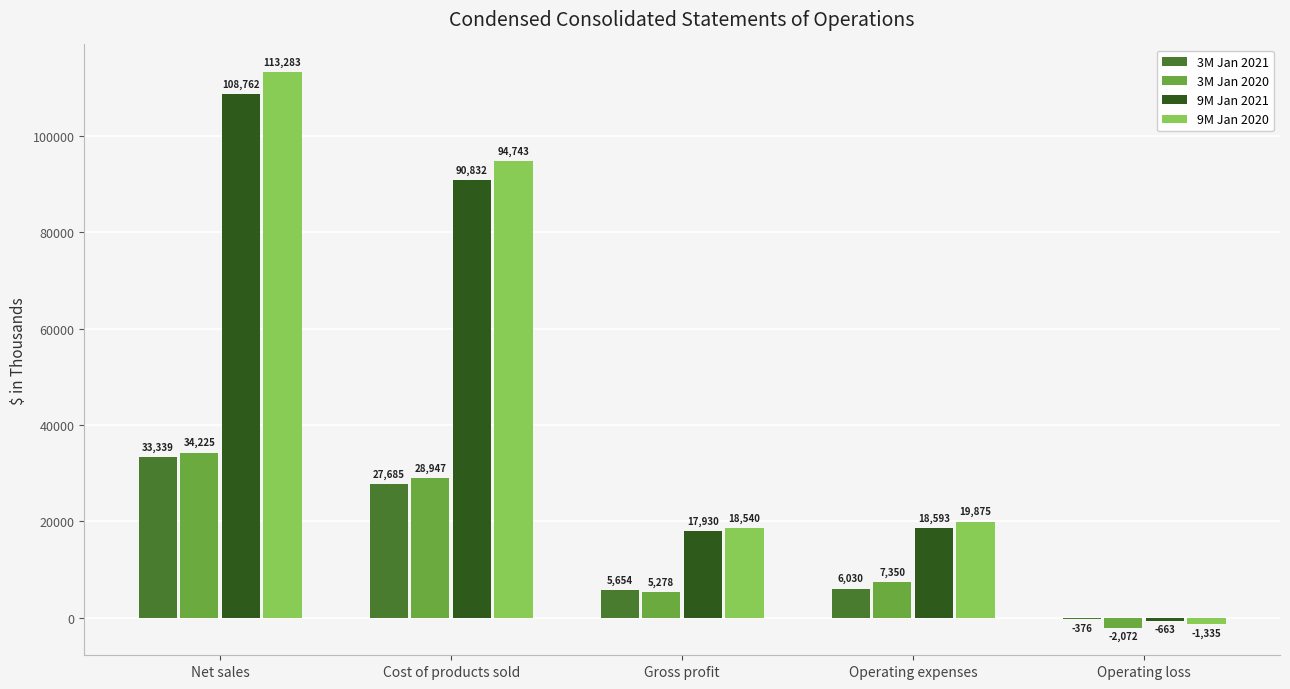

Between Gross profit and Operating loss, which series saw the biggest shift?

9M Jan 2020